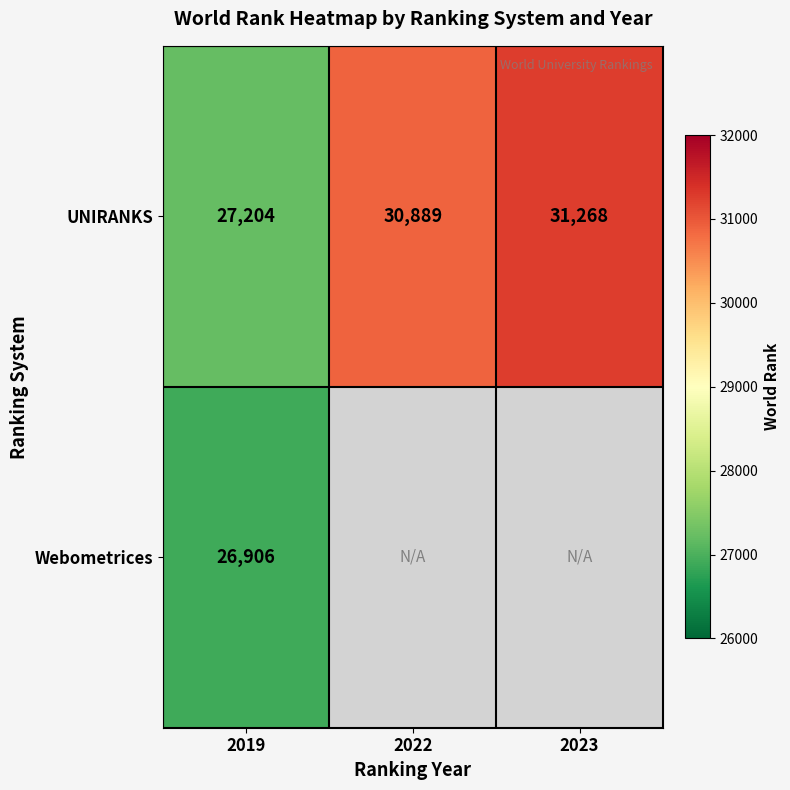

The Webometrices series shows 26906 at 2019. True or false?

True